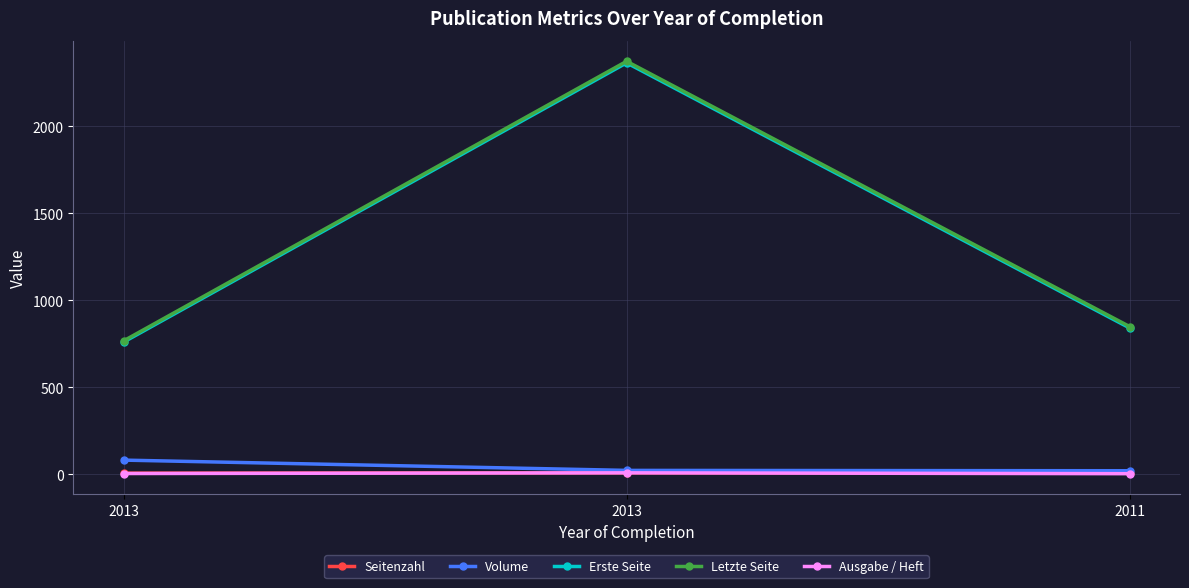

List the series in order of their peak value, lowest first.

Seitenzahl, Ausgabe / Heft, Volume, Erste Seite, Letzte Seite